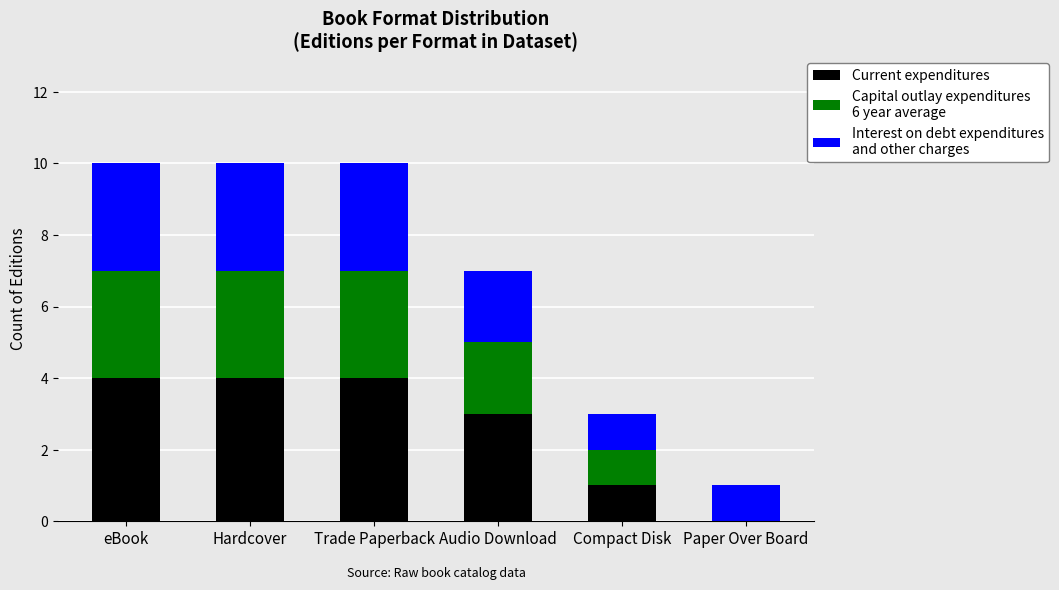

What is the total value across all series at Audio Download?

7